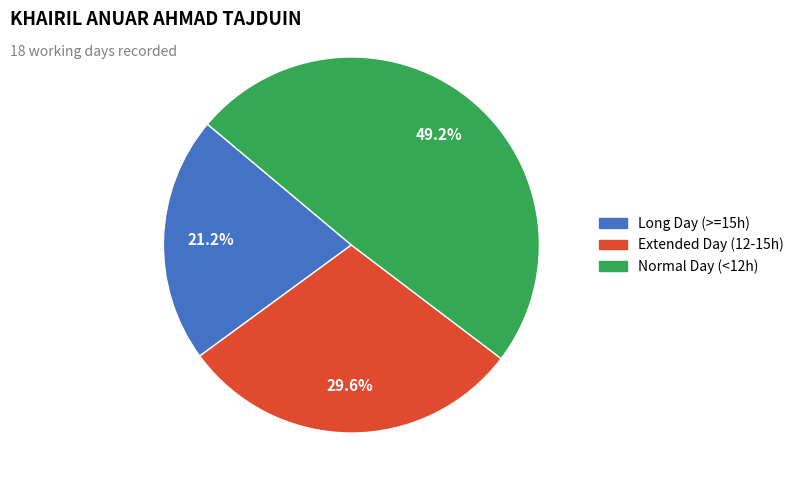

How many segments does this pie chart have?

3